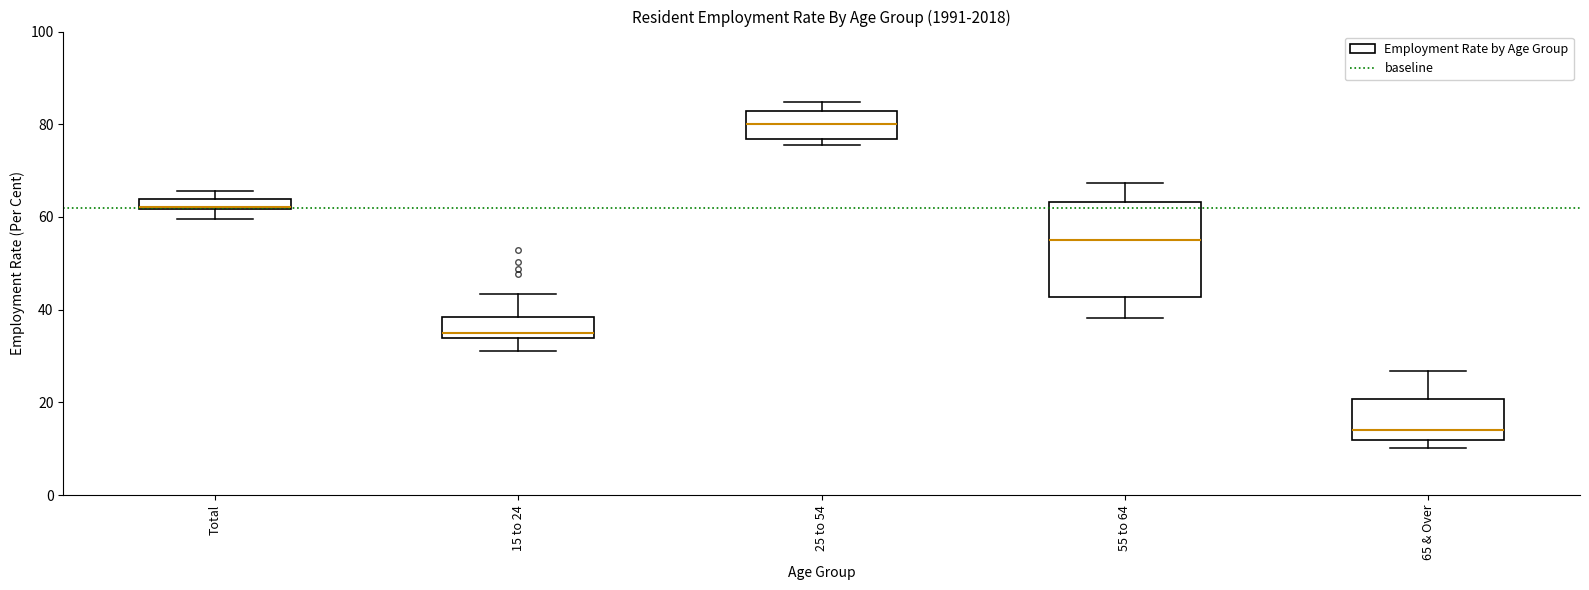

Which box's median line is the highest?

25 to 54